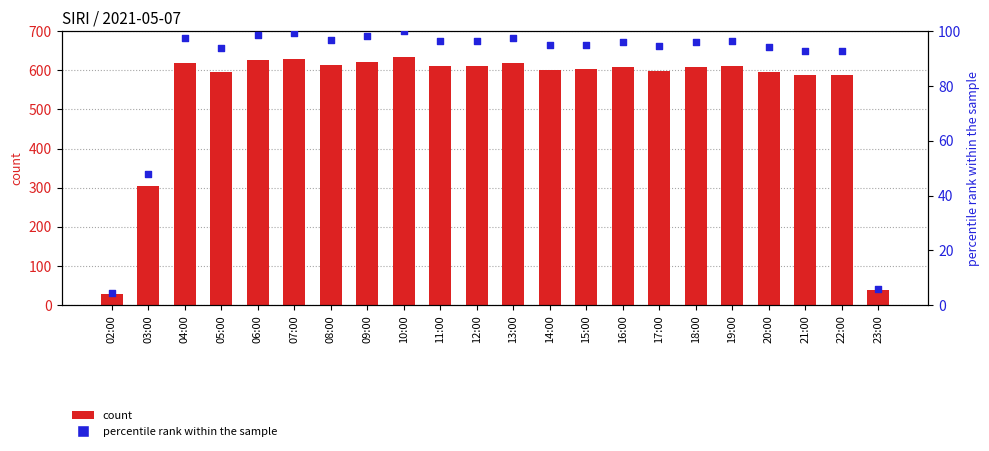

Which series has the widest spread of Y values?

count